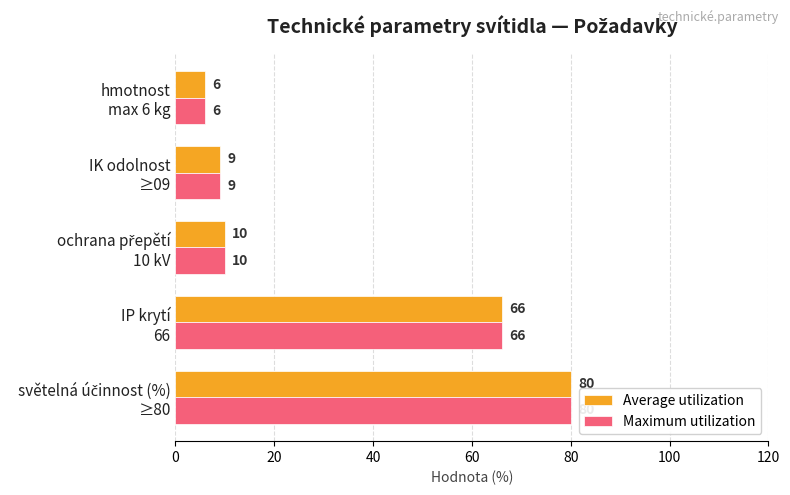

What is the minimum value for Average utilization?

6